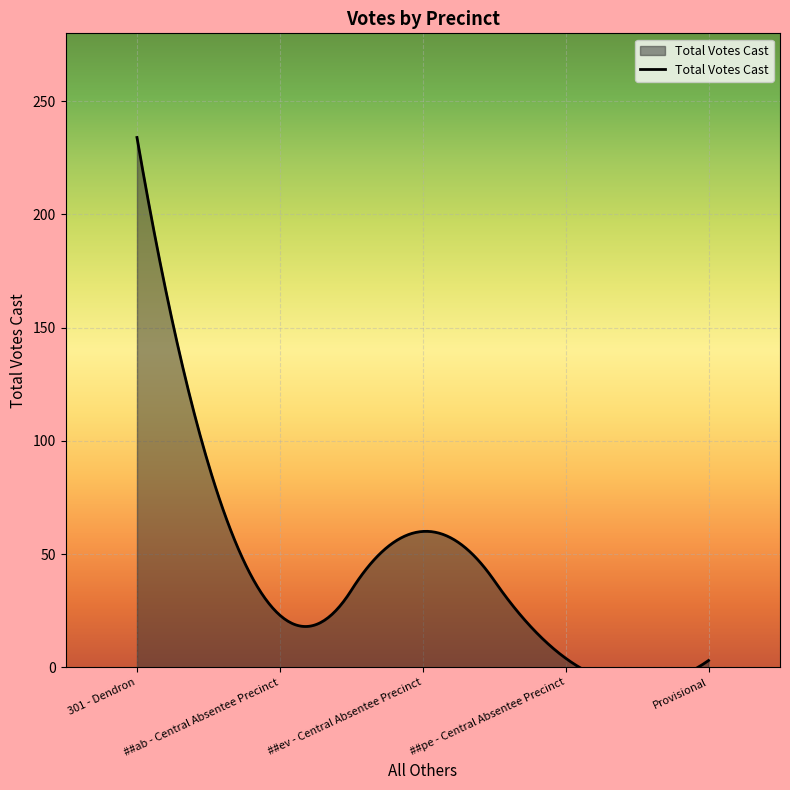

What is the change in value from 301 - Dendron to ##pe - Central Absentee Precinct?

-230